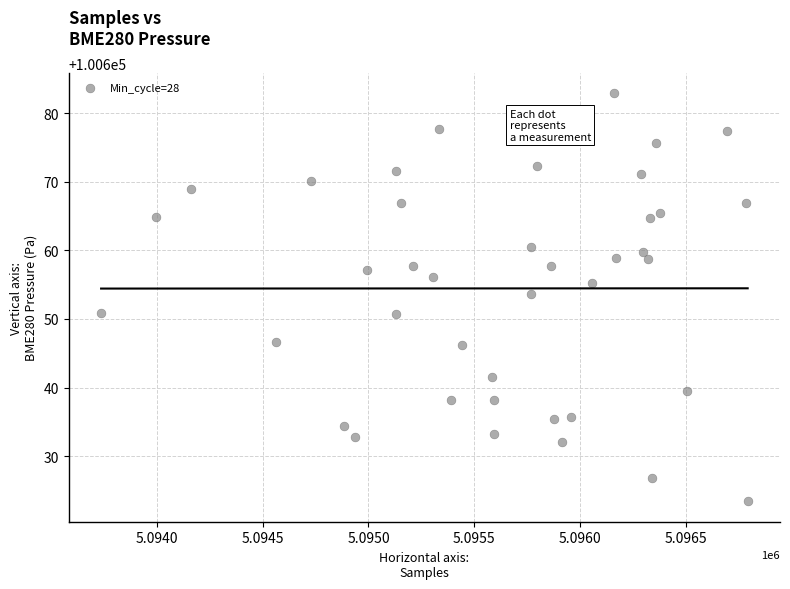

What is the range of X values (max minus min)?

3054.0